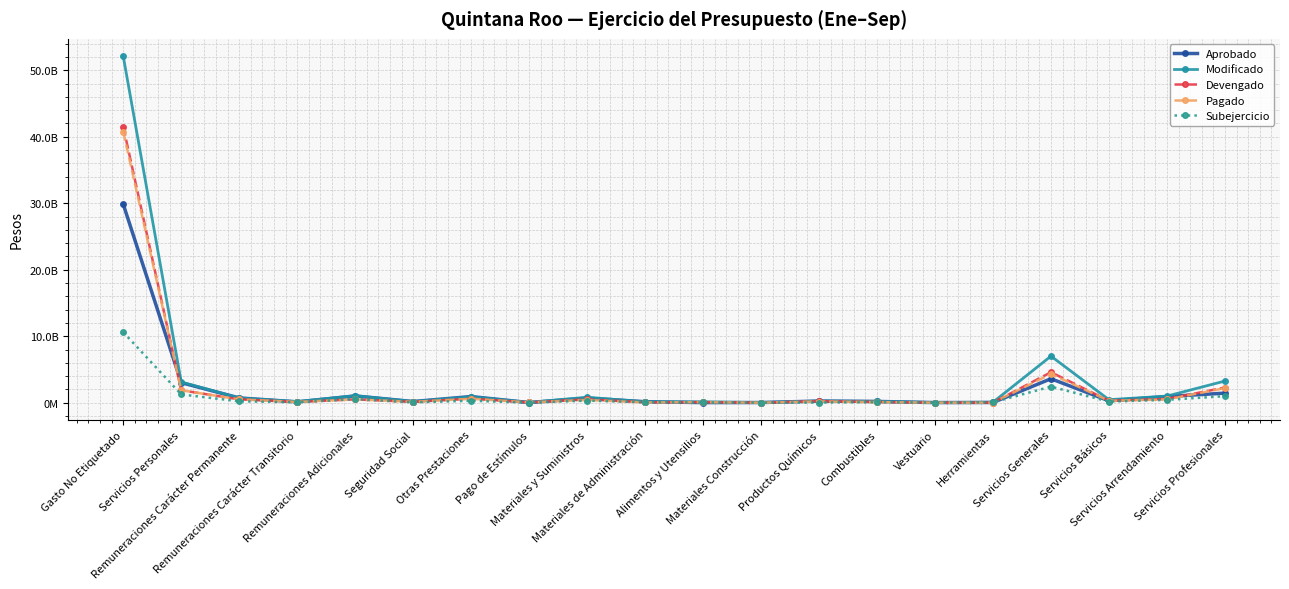

True or false: Modificado has a value of 52111951587.4 at Gasto No Etiquetado.

True